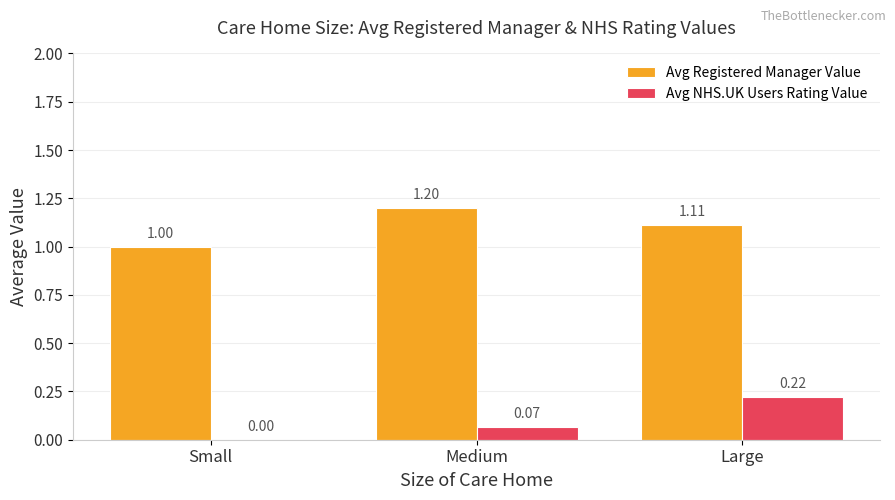

Is the value of Avg NHS.UK Users Rating Value at Large greater than the value of Avg Registered Manager Value at Large?

No